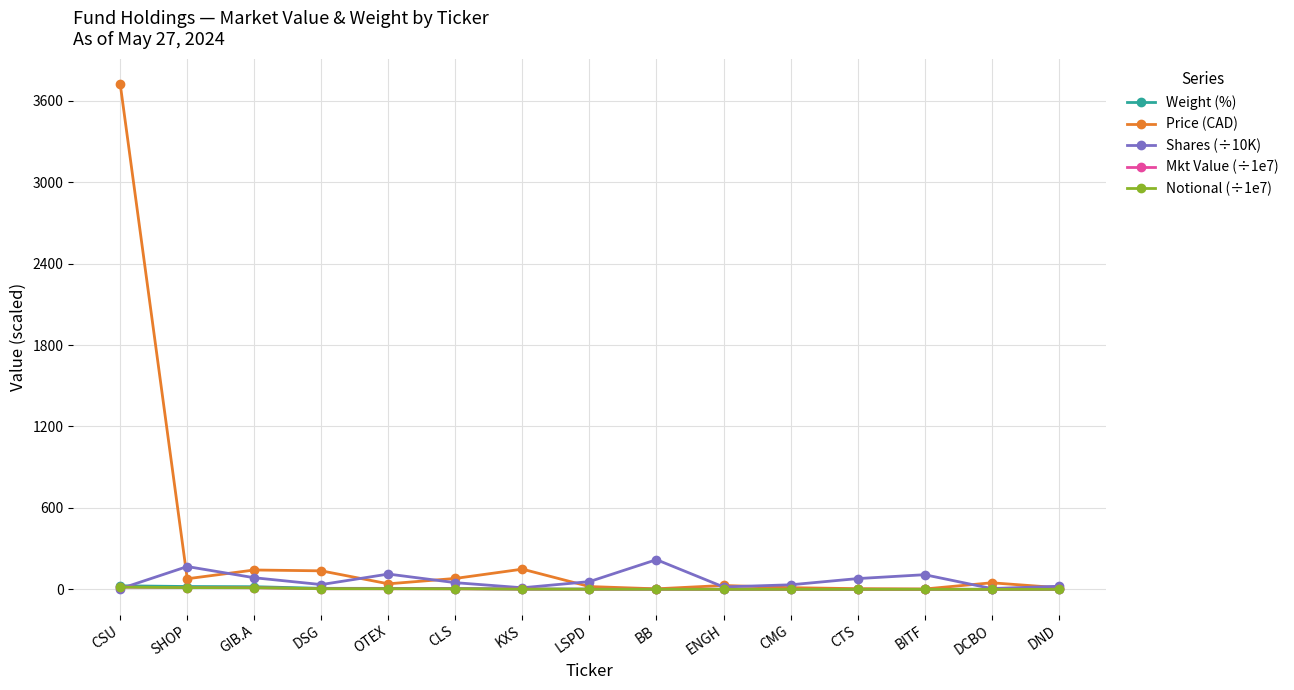

At how many categories does at least one series exceed 2868?

1